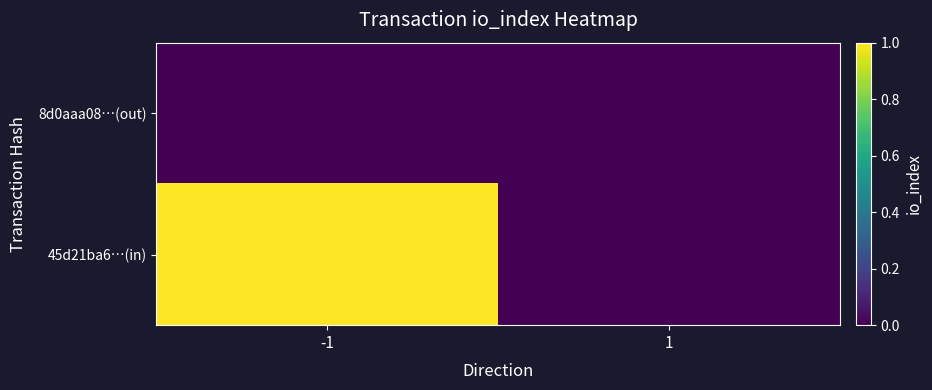

Which series has the widest spread of values?

45d21ba6…(in)